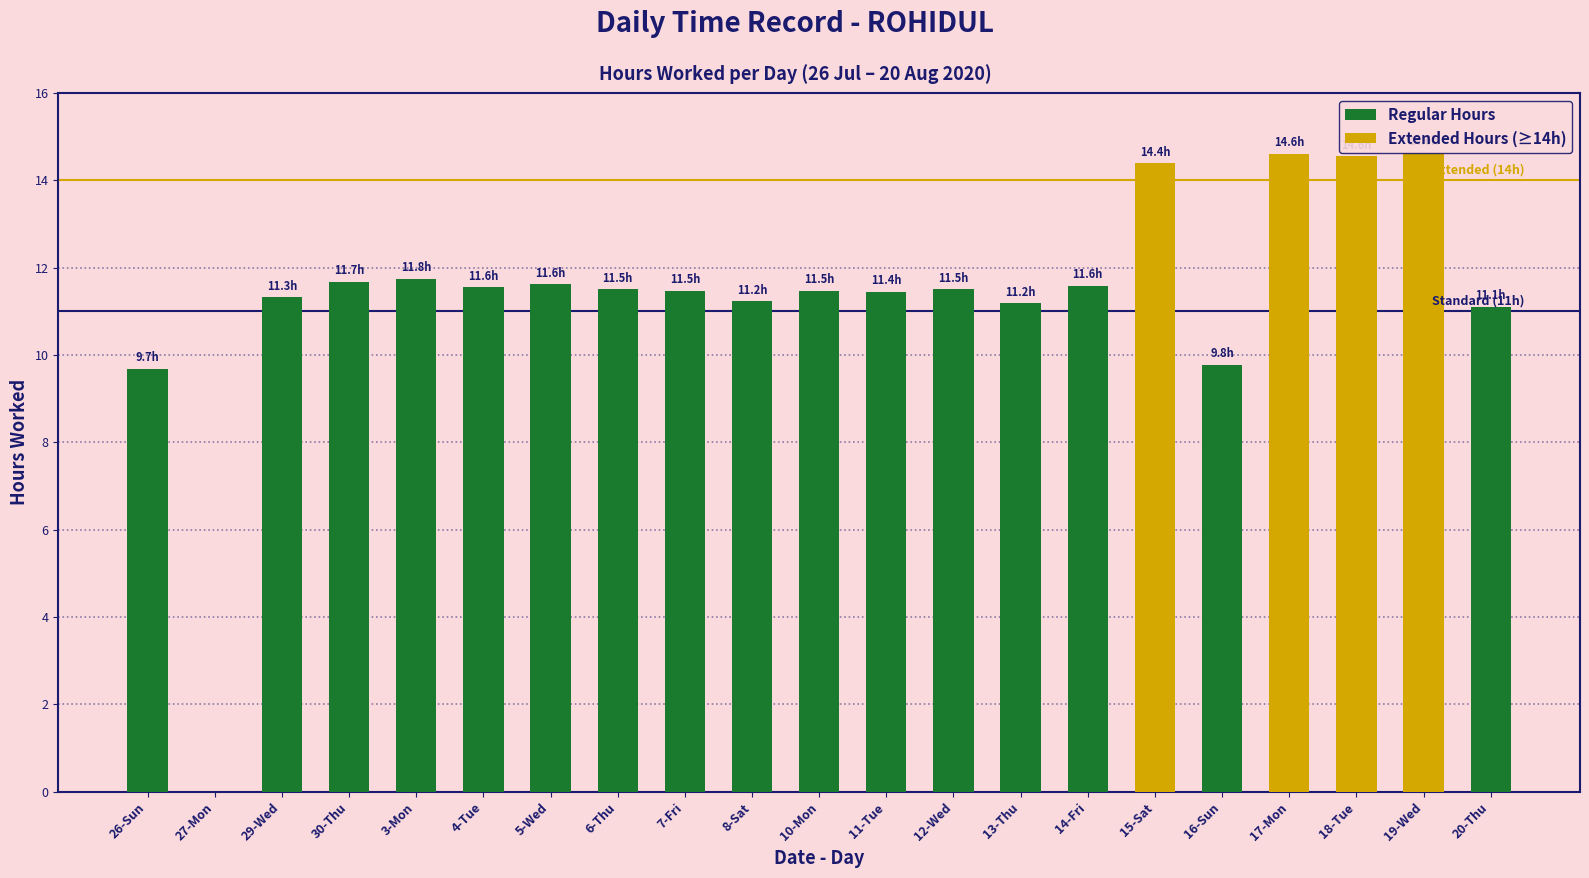

What is the total value across all series at 29-Wed?

11.3